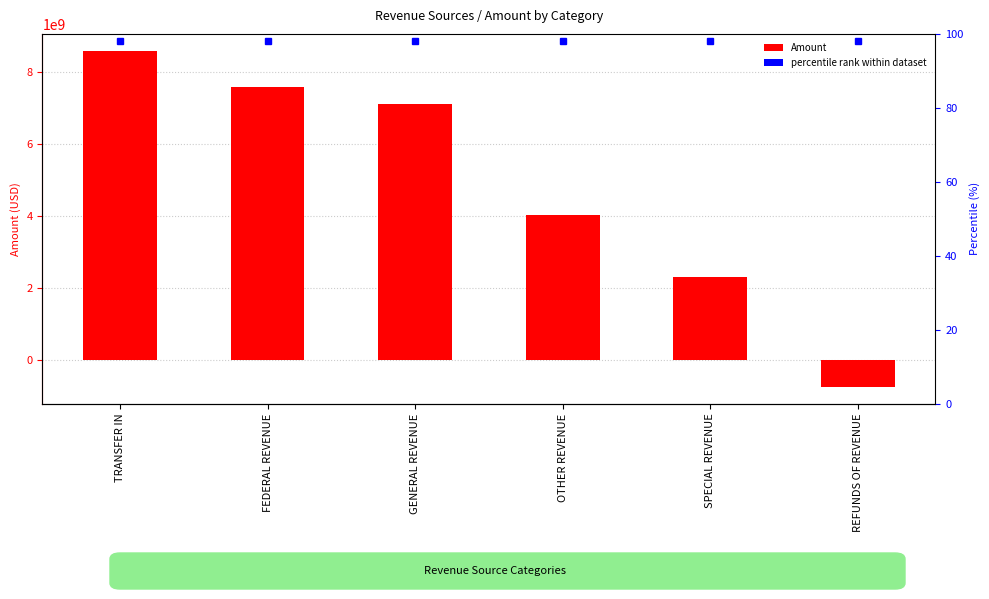

The value at SPECIAL REVENUE is 2287964919.8. True or false?

True